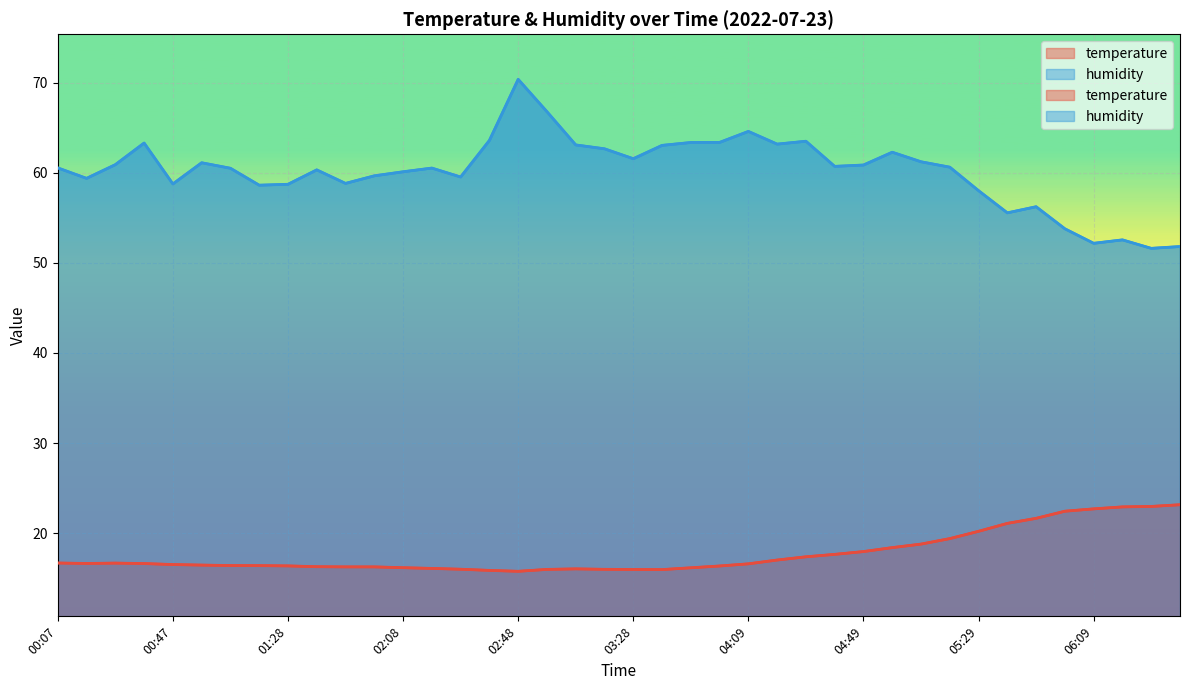

What is the spread (max minus min) of values at 05:59?

31.4